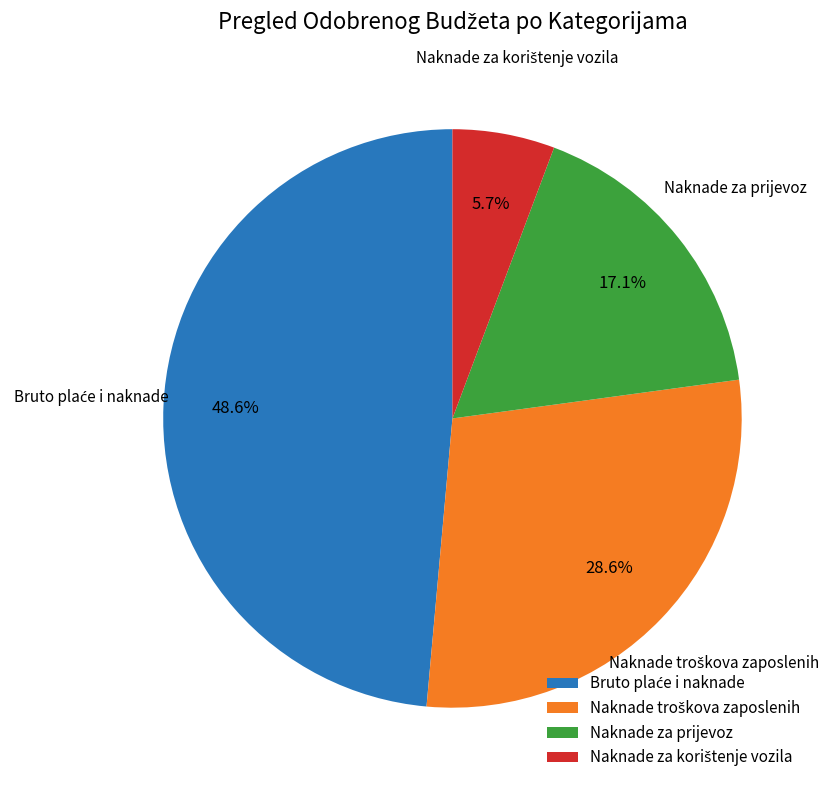

Does any single category account for the majority?

No